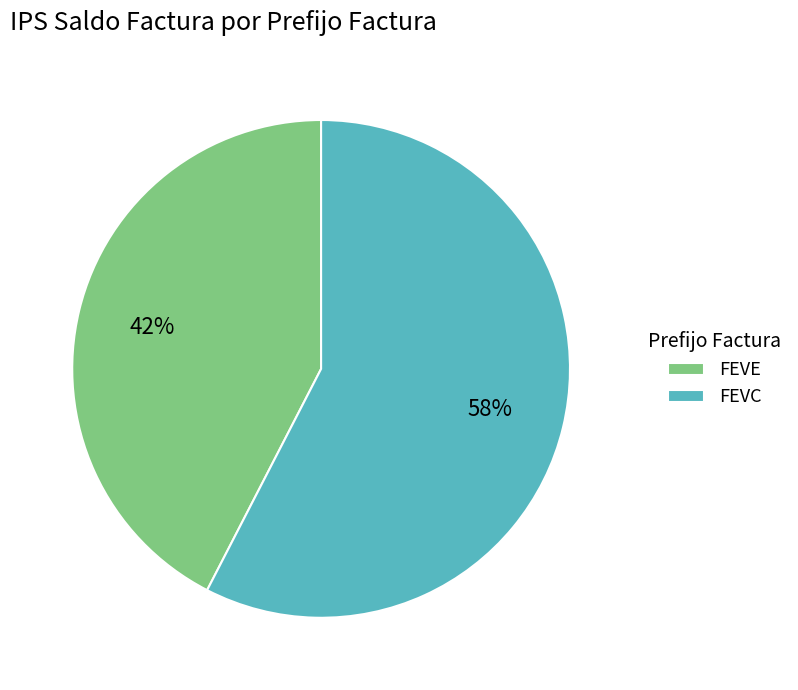

Which has a higher value, FEVE or FEVC?

FEVC